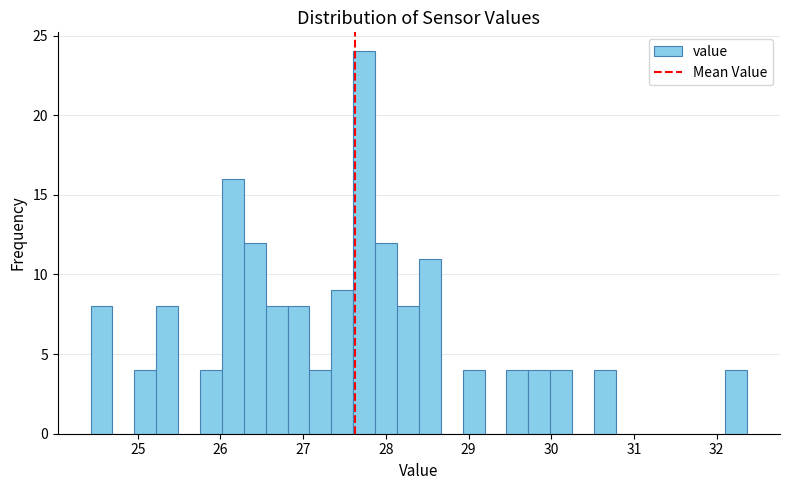

Around what value on the x-axis is the tallest bar? Give the approximate position of its centre, as read against the axis.

27.7